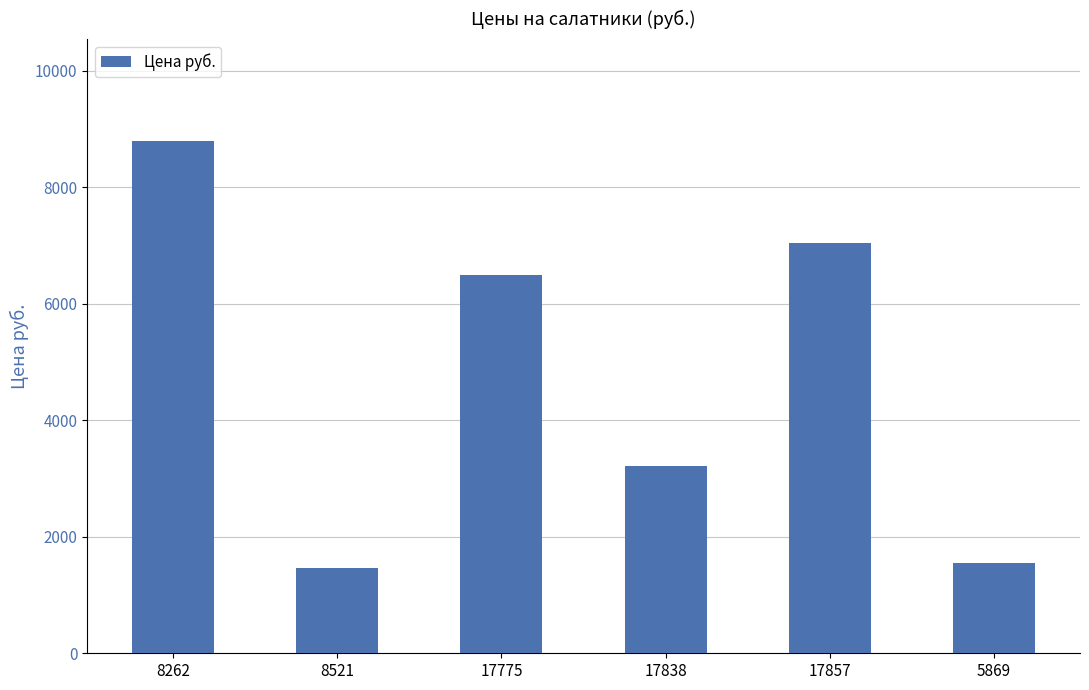

What is the difference between the maximum and minimum values?

7330